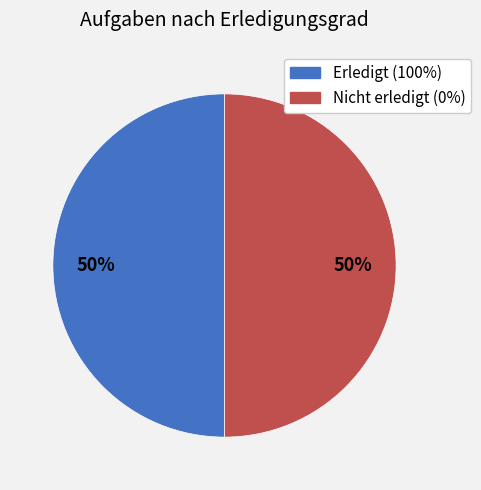

To the nearest percent, what is the average slice percentage?

50%